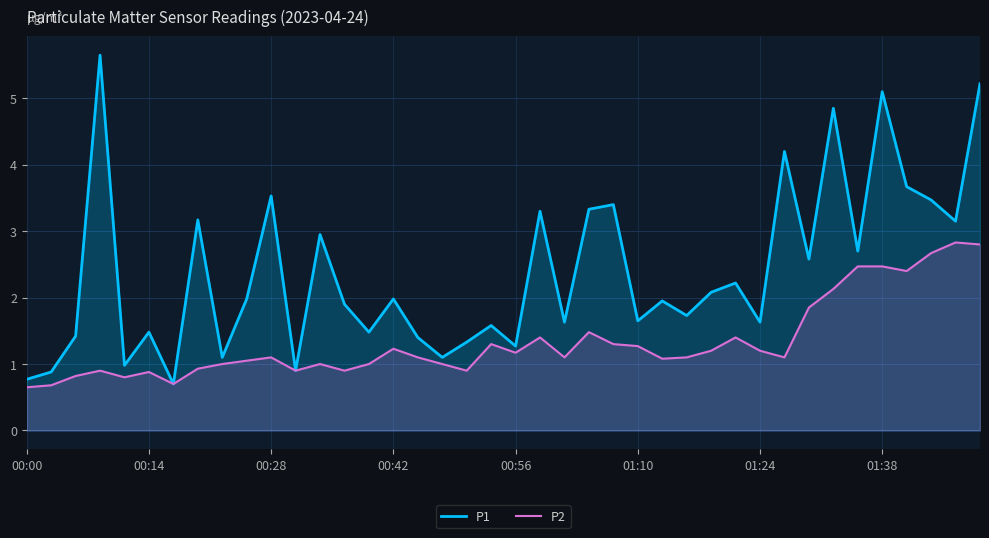

What are all the series names shown in the legend?

P1, P2